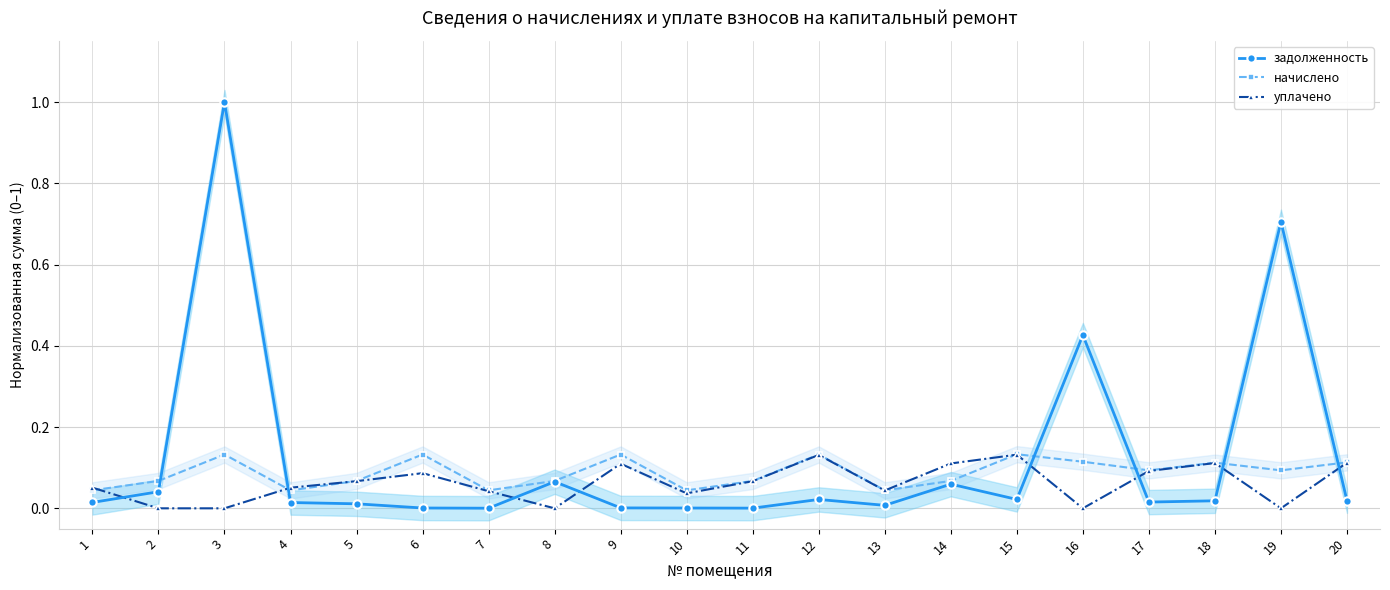

Which series ends up on top after the final intersection of задолженность and начислено?

начислено